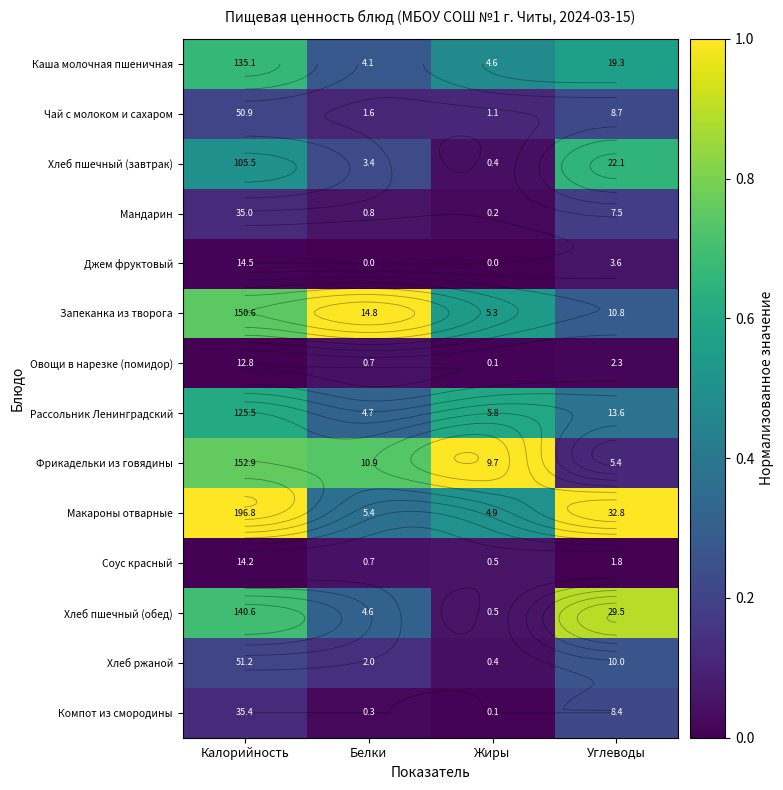

At how many categories does at least one series exceed 0?

4